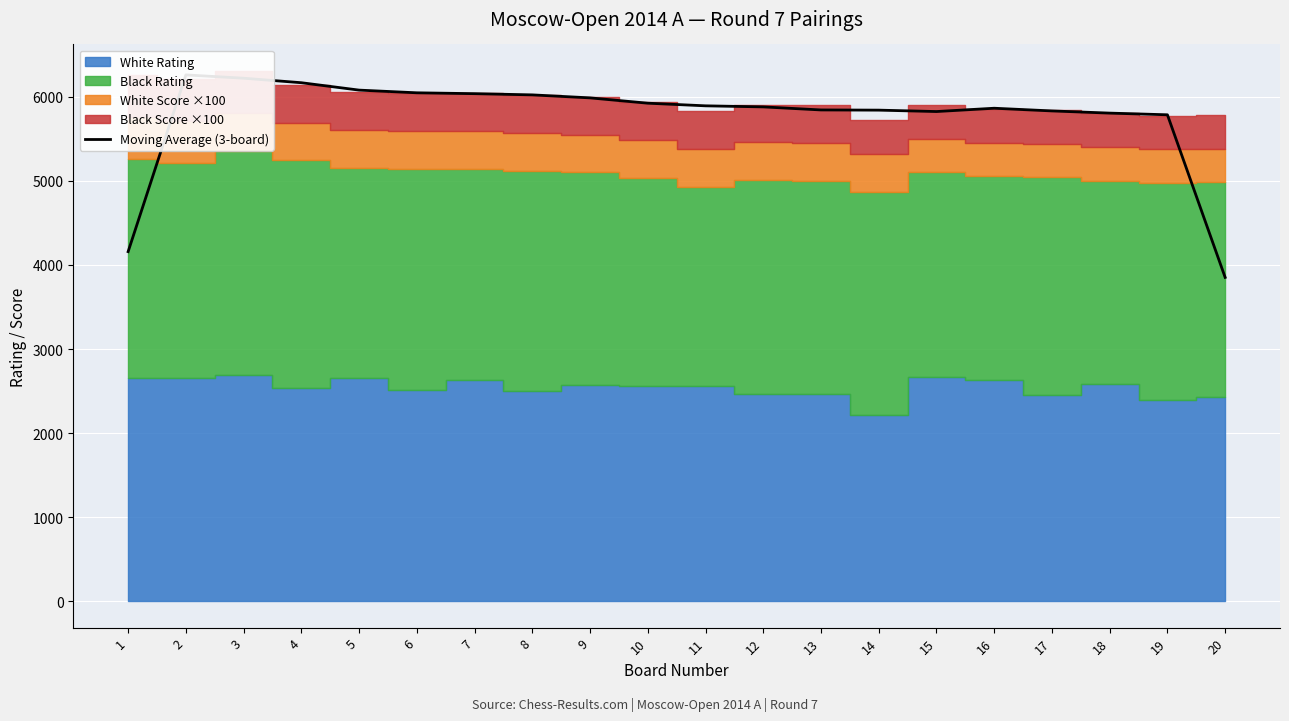

List the labels in order of value, largest first.

2, 3, 4, 5, 6, 7, 8, 9, 10, 11, 12, 16, 13, 14, 17, 15, 18, 19, 1, 20